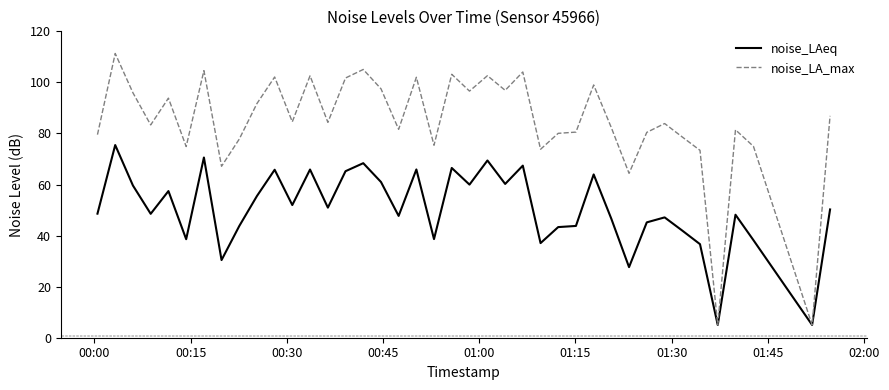

What is the greatest value displayed?

111.3